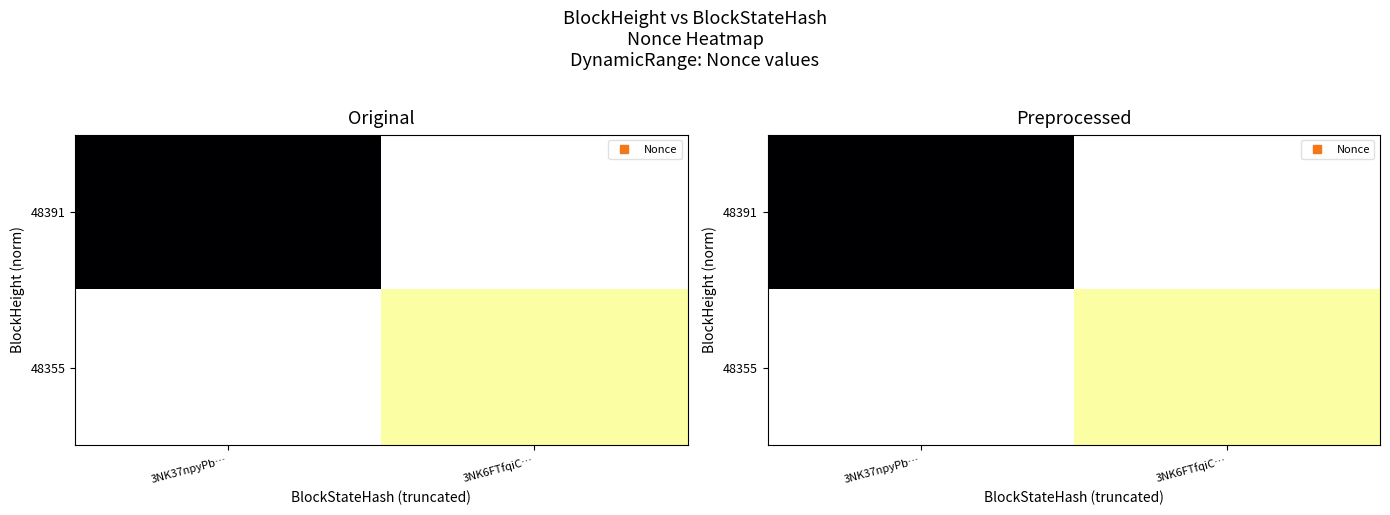

Which series has the widest spread of values?

48391